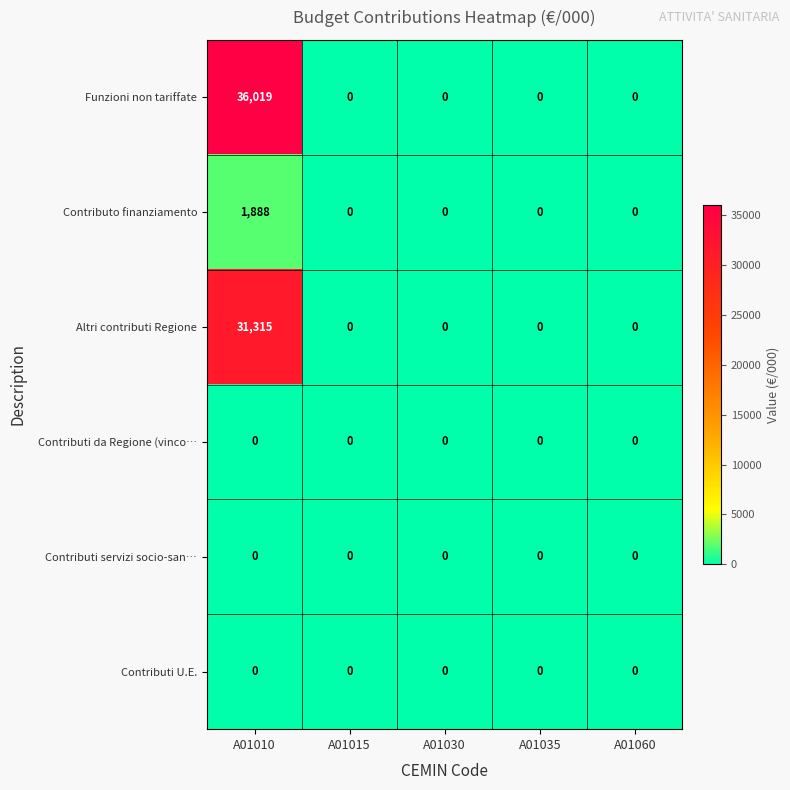

Which series has the largest total across all categories?

Funzioni non tariffate